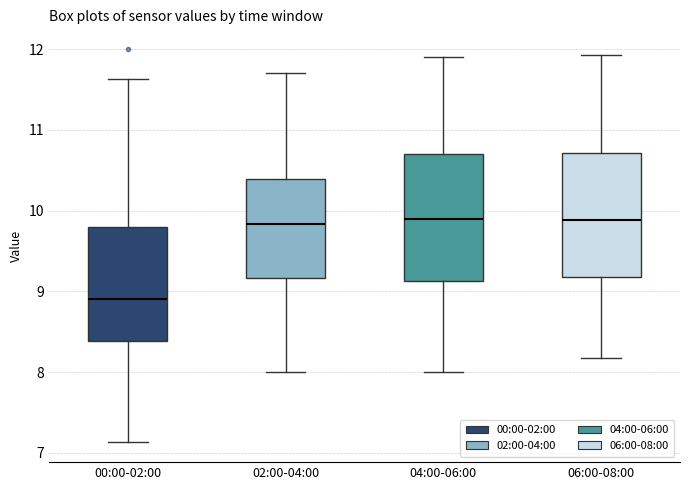

Which box's median line is the lowest?

00:00-02:00